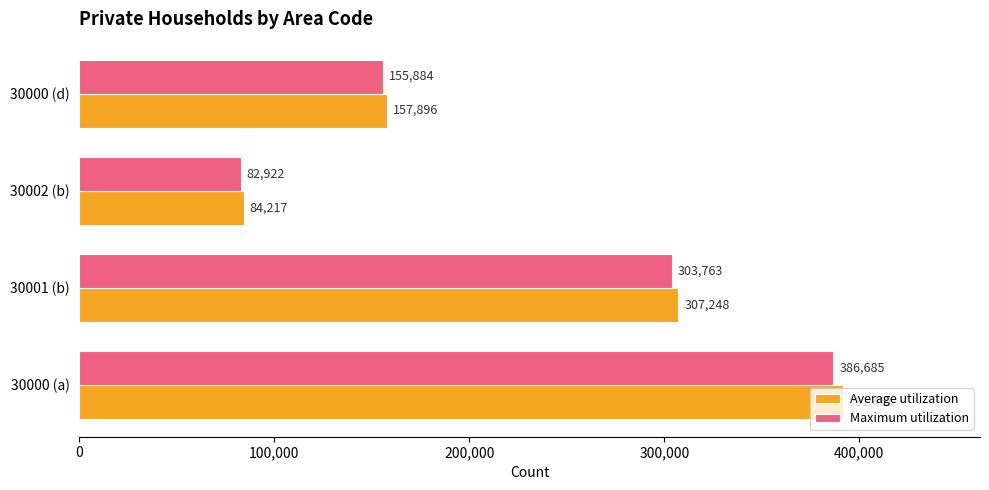

Count the number of data series in this chart.

2